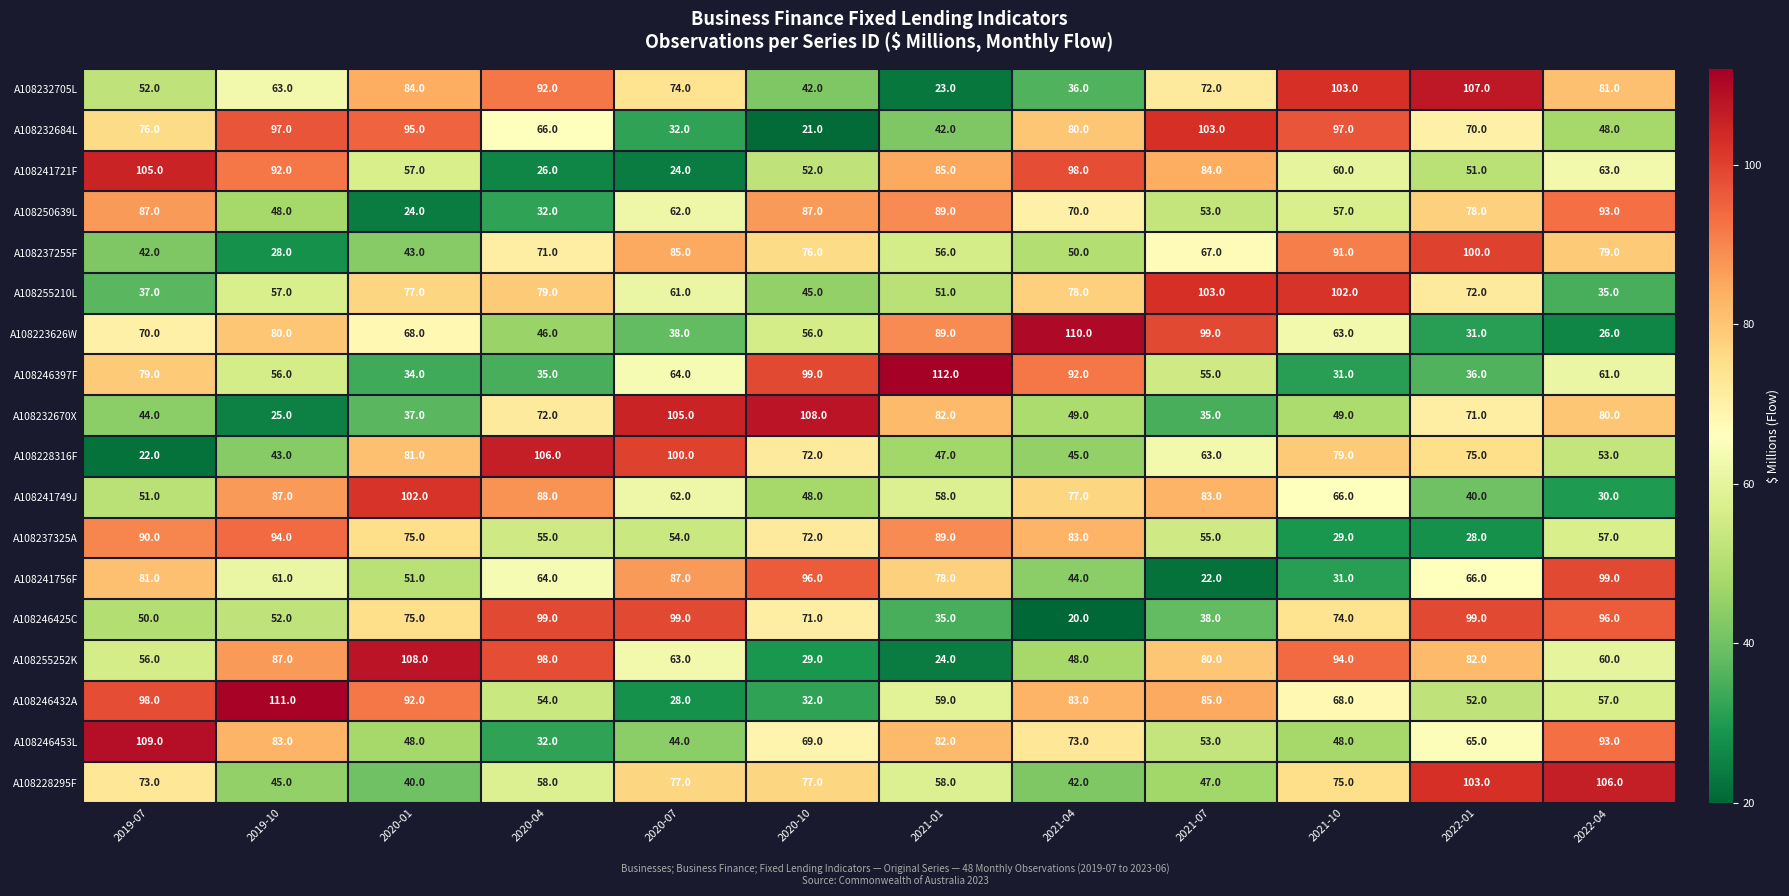

How many series are shown in this chart?

18